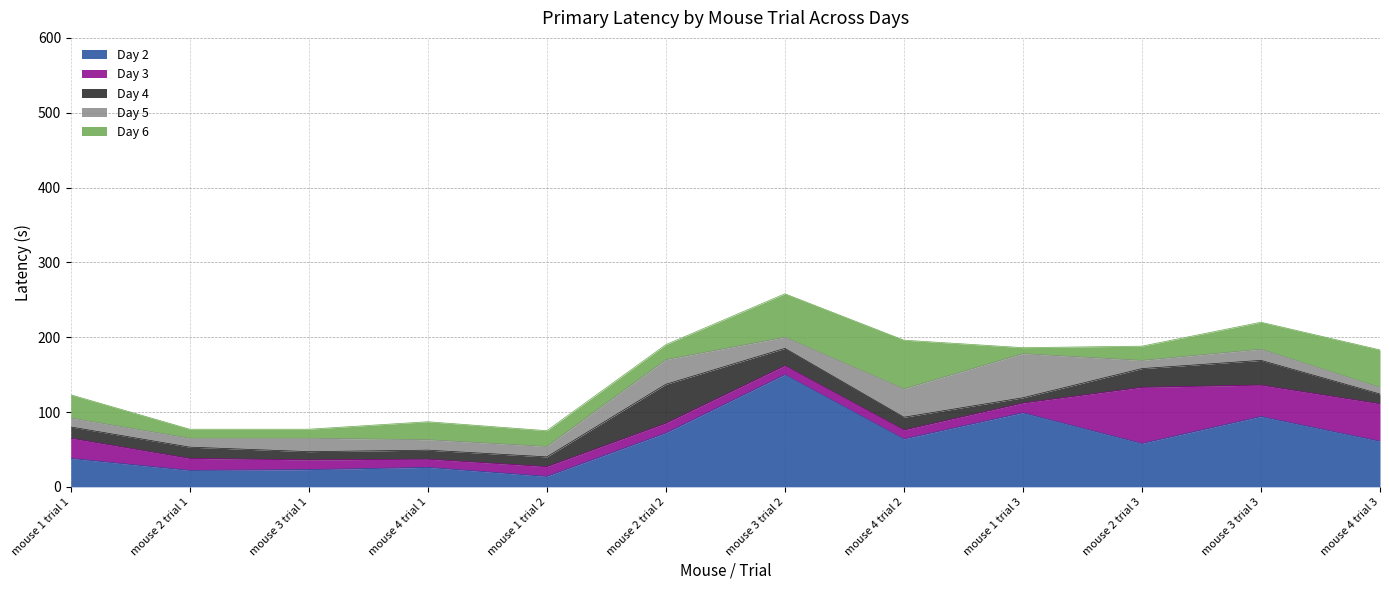

What is the smallest value displayed?

7